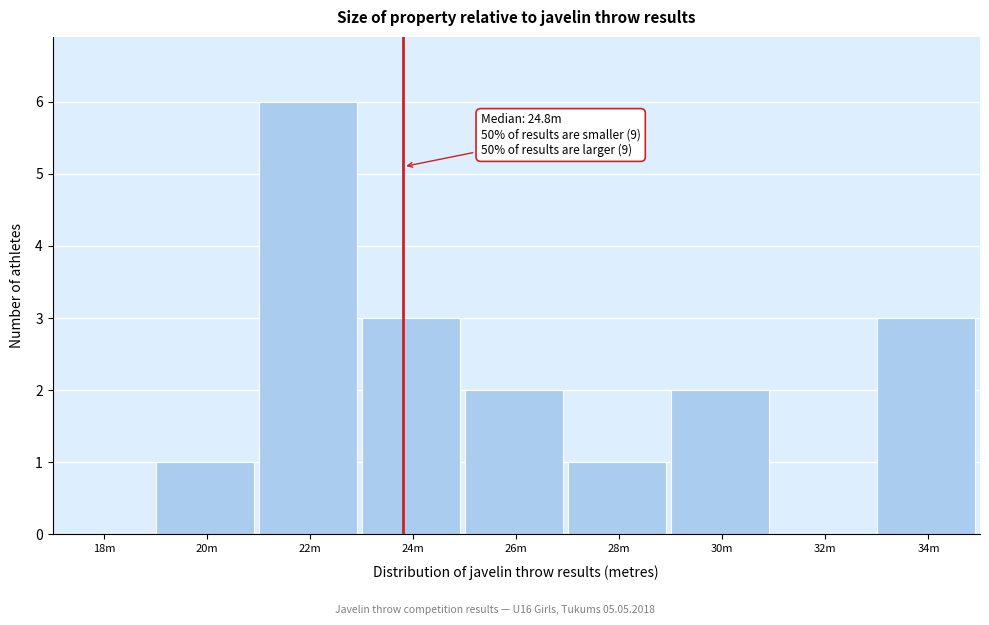

Reading left to right, extract all data points from this chart.

18m=0	20m=1	22m=6	24m=3	26m=2	28m=1	30m=2	32m=0	34m=3